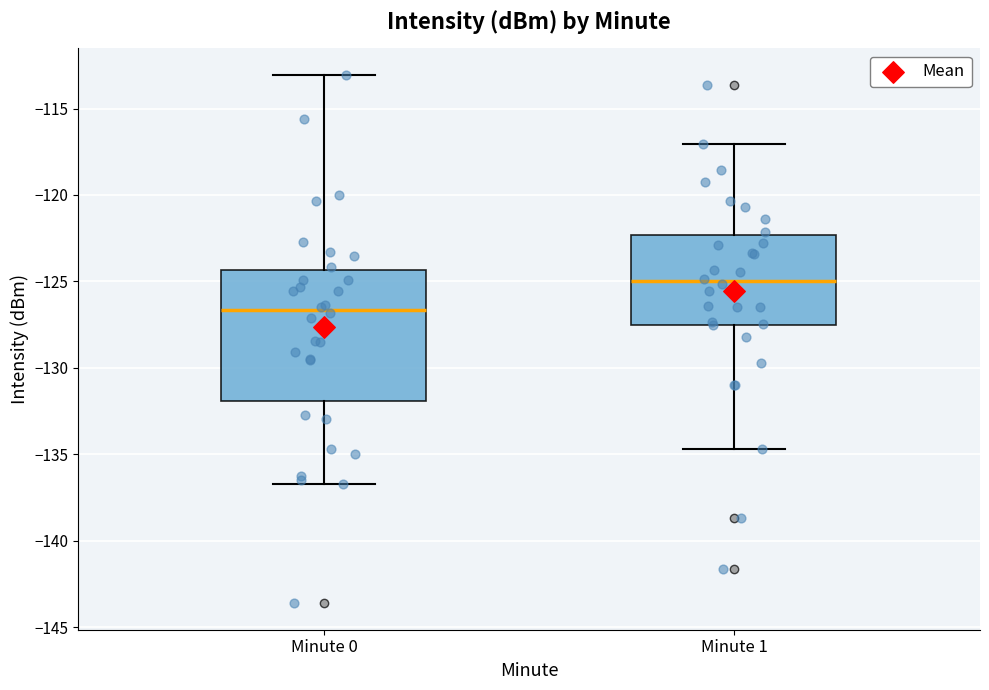

Where does the upper whisker of the box for Minute 1 end on the y-axis? The values are not printed on the chart, so give them approximately, as read against the axis.

-117.0